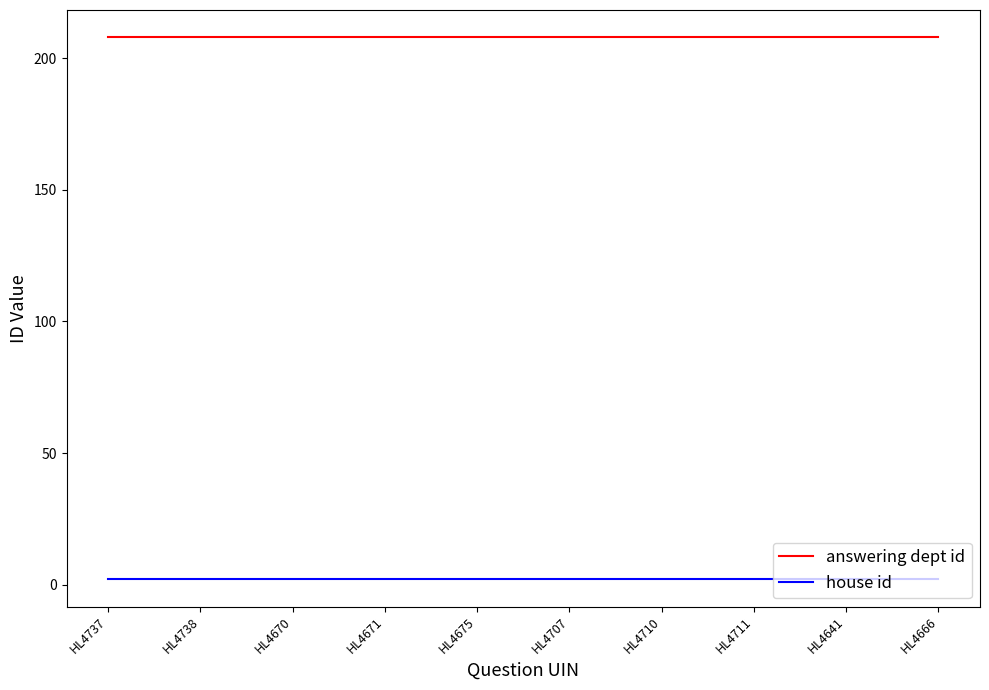

Reading right to left, transcribe all the data shown in this chart.

answering dept id: 208	208	208	208	208	208	208	208	208	208
house id: 2	2	2	2	2	2	2	2	2	2